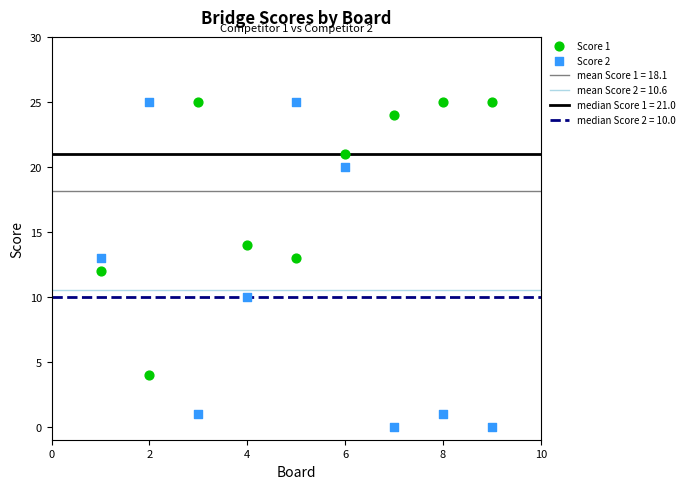

Across all data points, what is the range of X values (max minus min)?

8